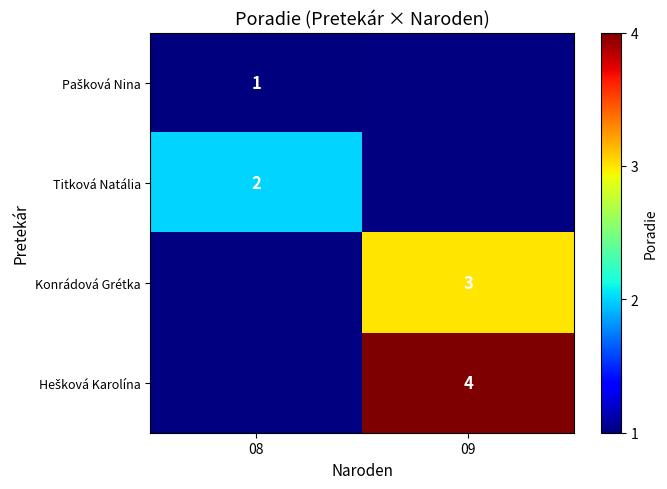

Is it true that Konrádová Grétka equals 3 at 09?

True